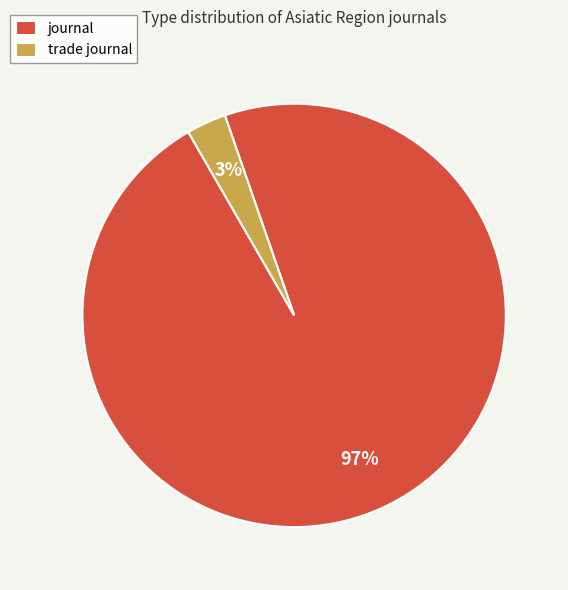

Is there any slice that represents more than half of the pie?

Yes